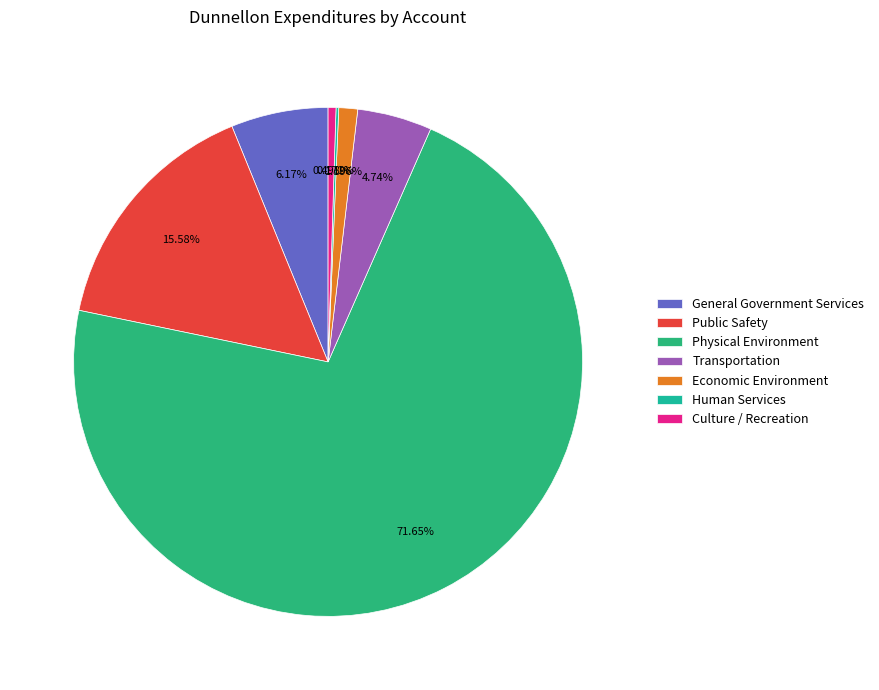

Between Public Safety and Physical Environment, which is larger?

Physical Environment